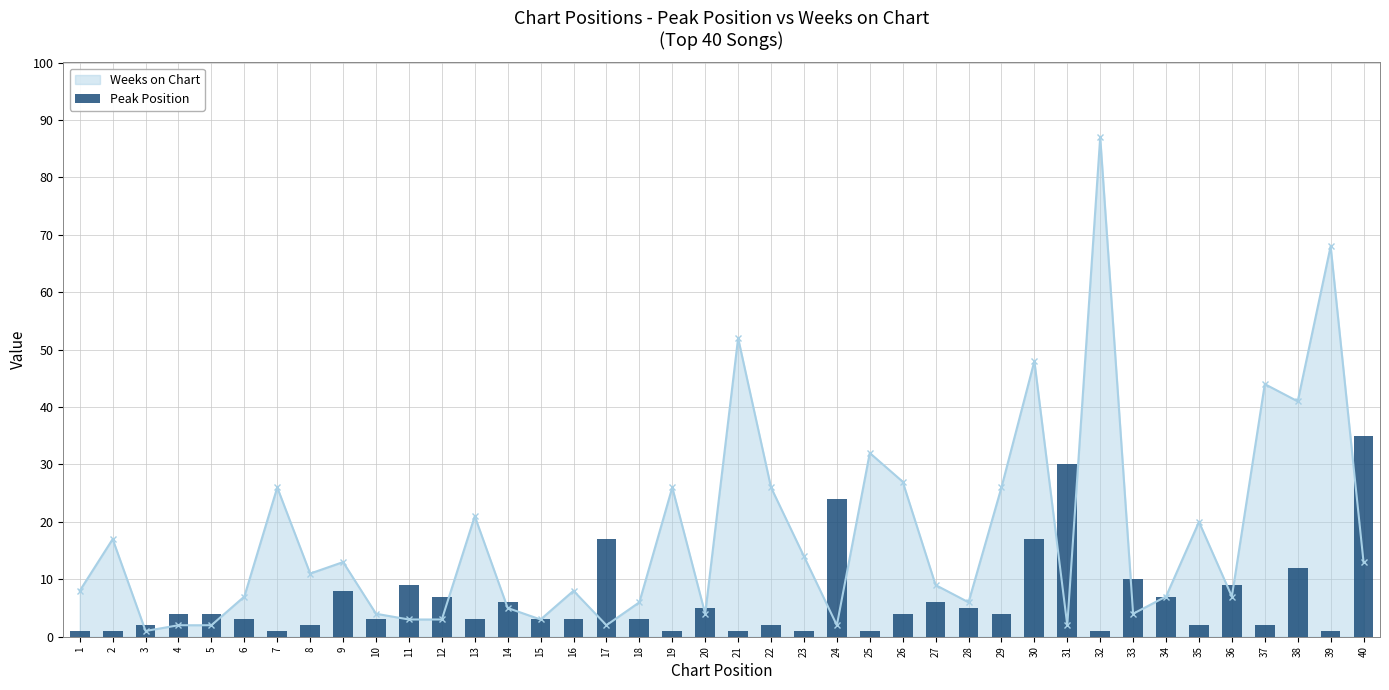

Between 20 and 16, which is larger?

20